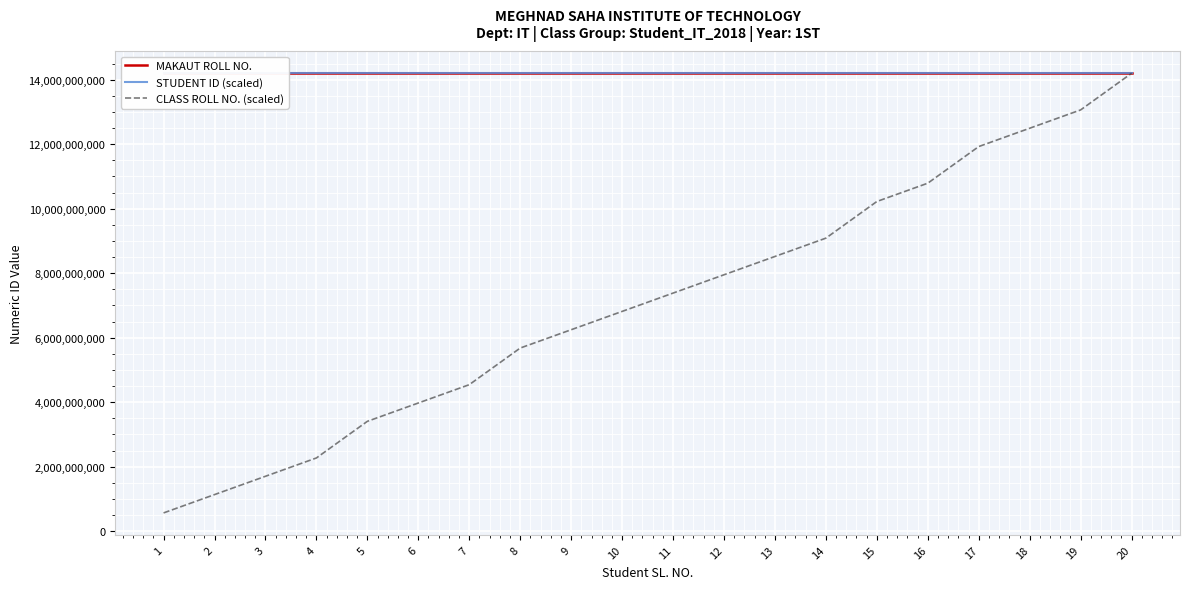

What are all the series names shown in the legend?

MAKAUT ROLL NO., STUDENT ID (scaled), CLASS ROLL NO. (scaled)